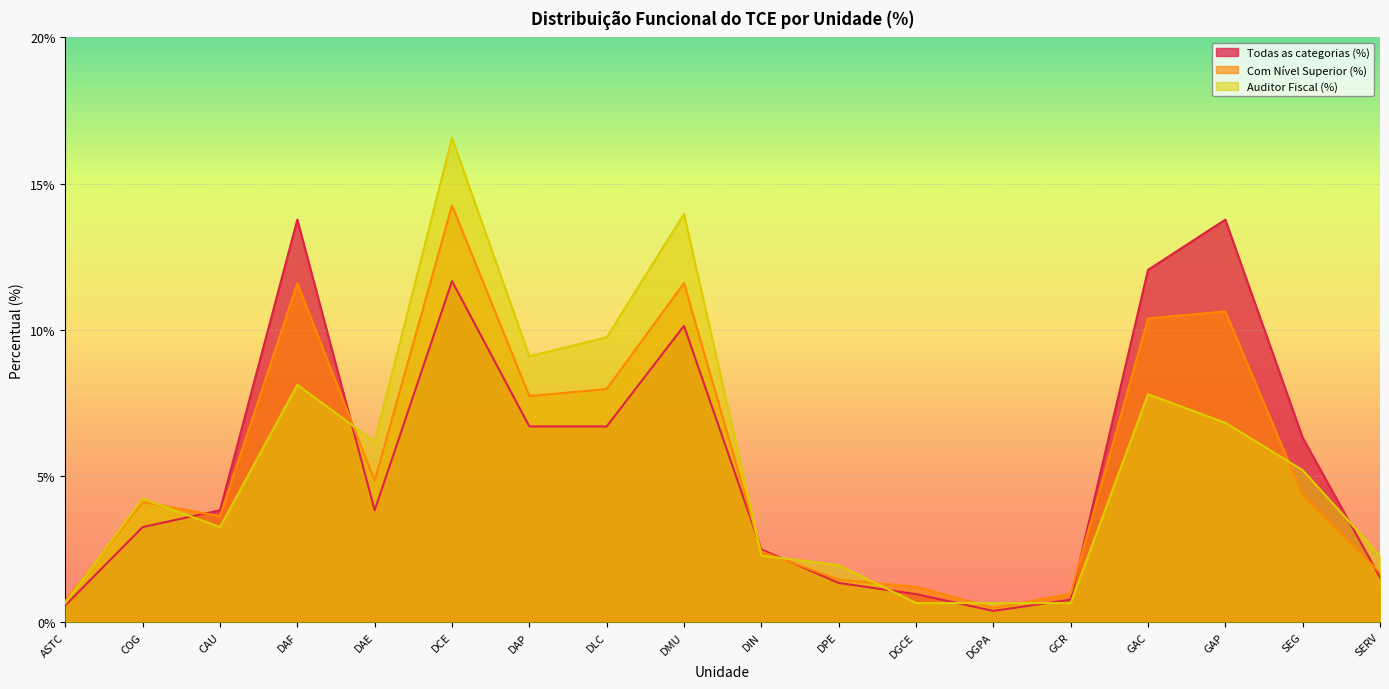

What position from the left is DAE?

5